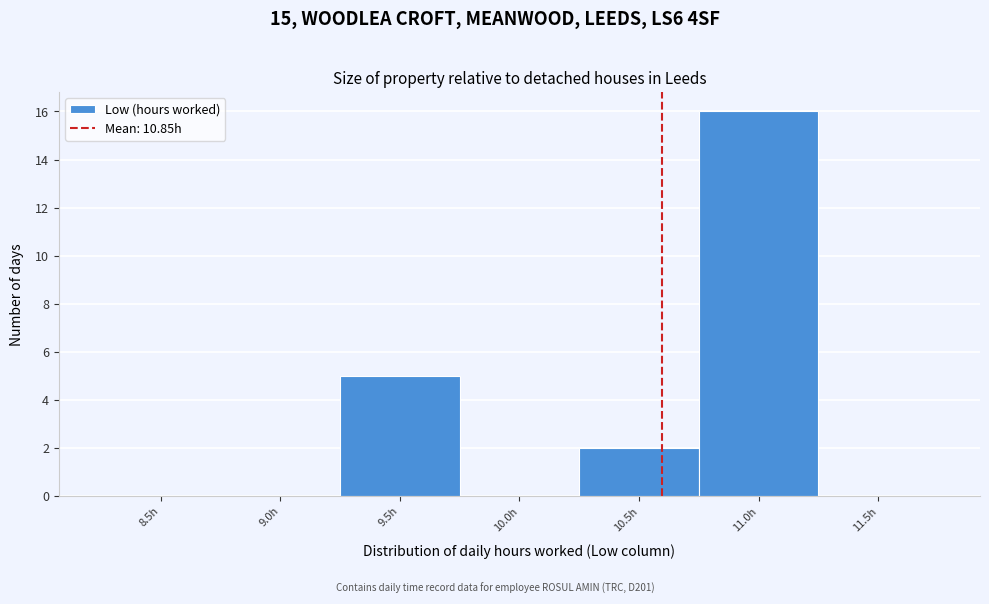

Reading left to right, list all the values displayed in this chart.

8.5h=0	9.0h=0	9.5h=5	10.0h=0	10.5h=2	11.0h=16	11.5h=0